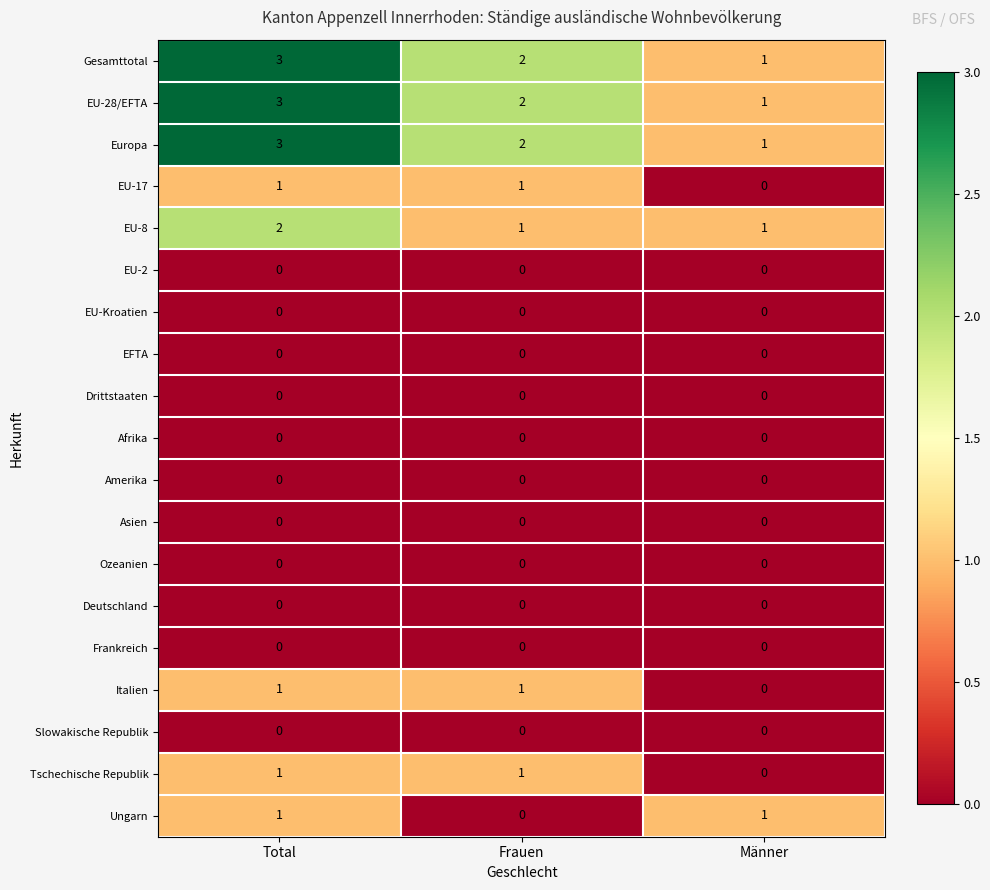

What is the difference between the highest and lowest values at Total?

3